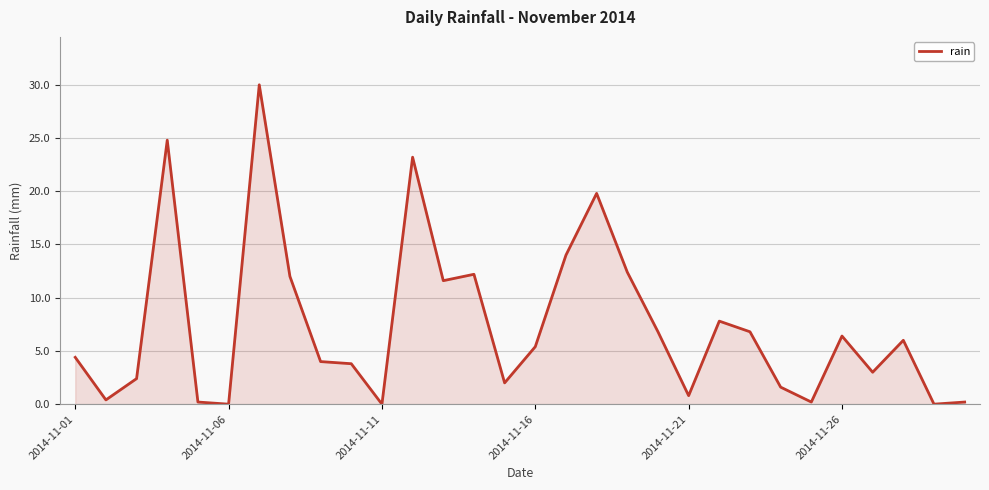

What is the greatest value displayed?

30.0